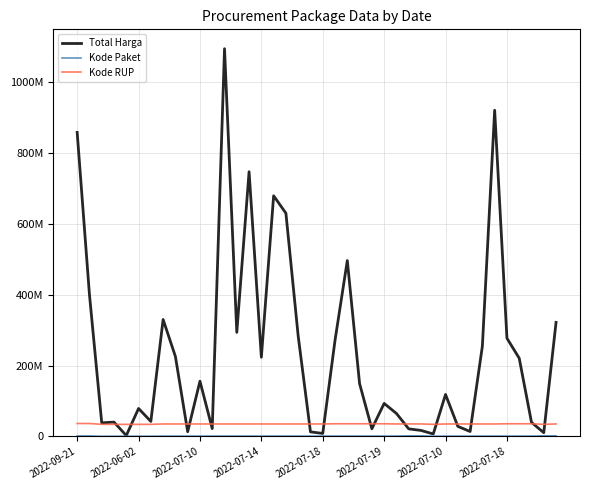

Does the chart display data point markers on the line(s)?

No